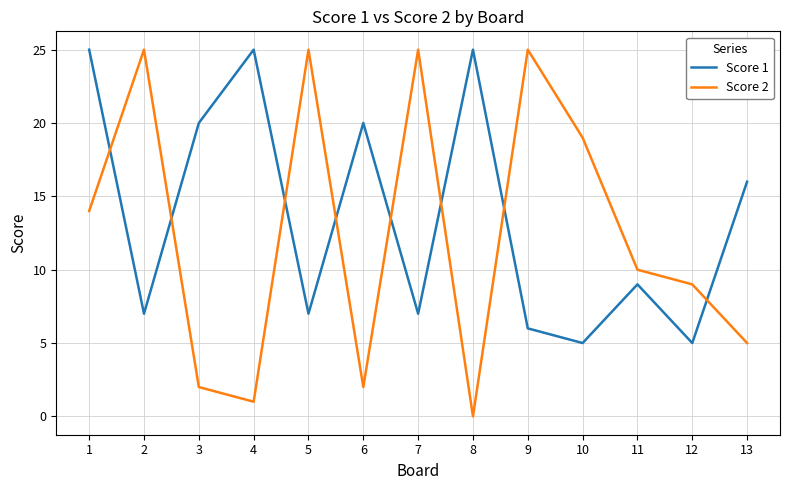

What is the greatest value displayed?

25